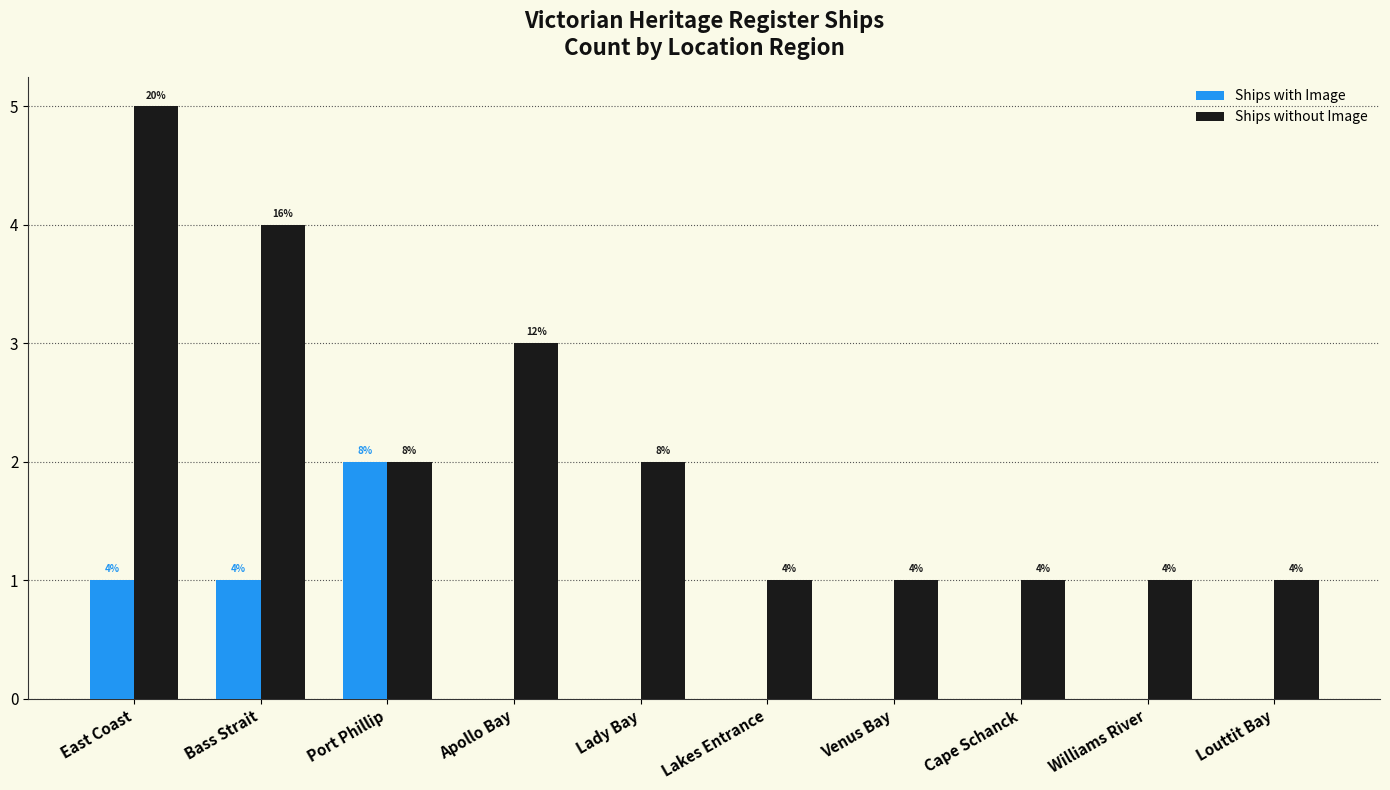

Which series changed the most between Port Phillip and Lakes Entrance?

Ships with Image